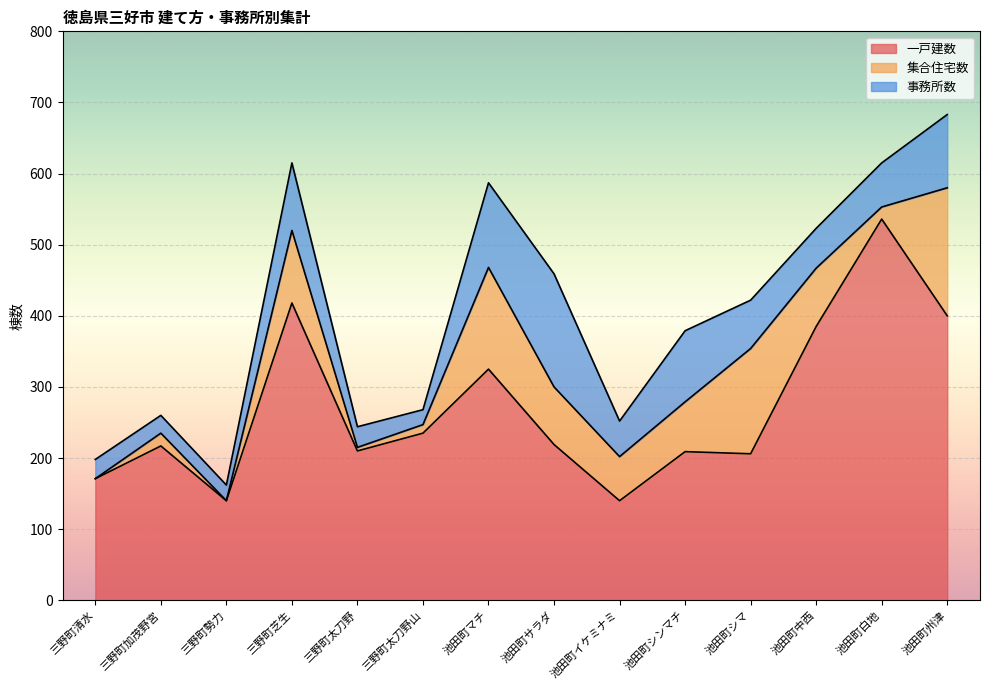

What value does the 事務所数 series have at 池田町シマ, to the nearest 50?

50